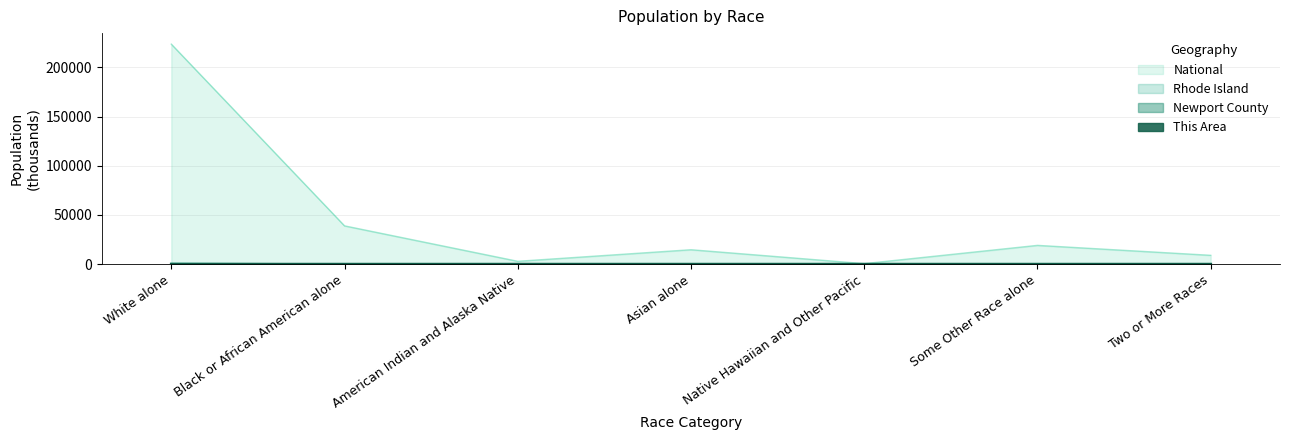

What are all the series names shown in the legend?

This Area, Newport County, Rhode Island, National